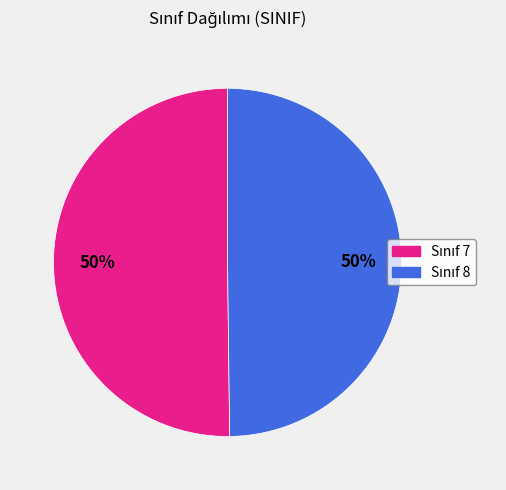

To the nearest percent, what is the average slice percentage?

50%